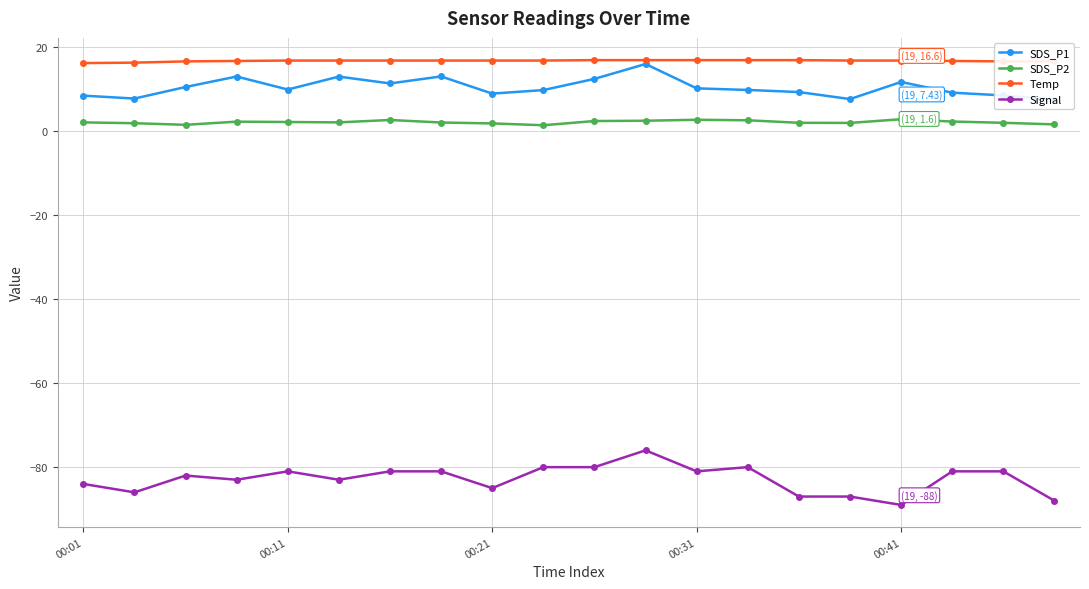

What is the minimum value for SDS_P2?

1.4